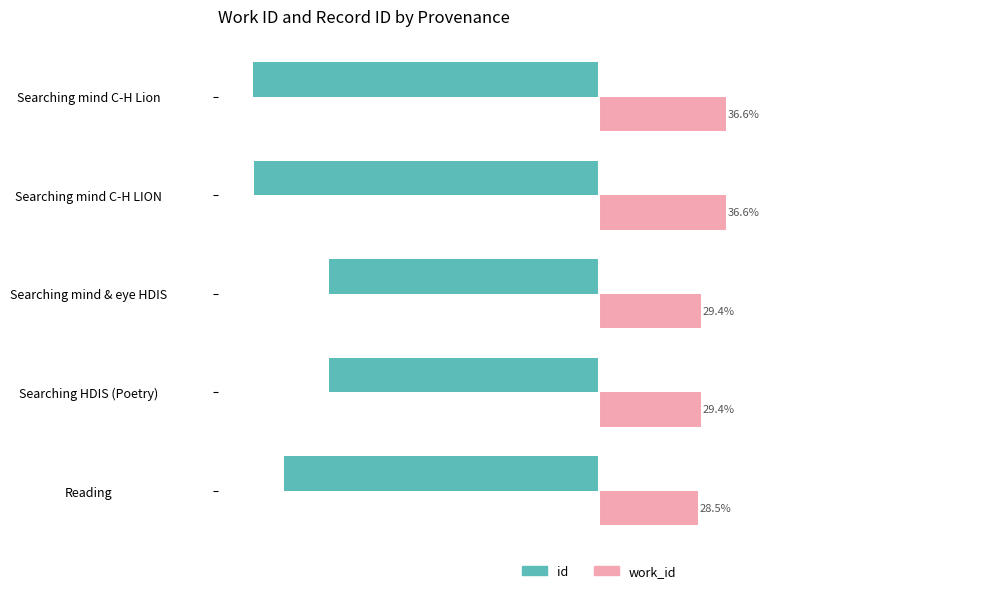

At which category is the sum across all series the highest?

Searching HDIS (Poetry)